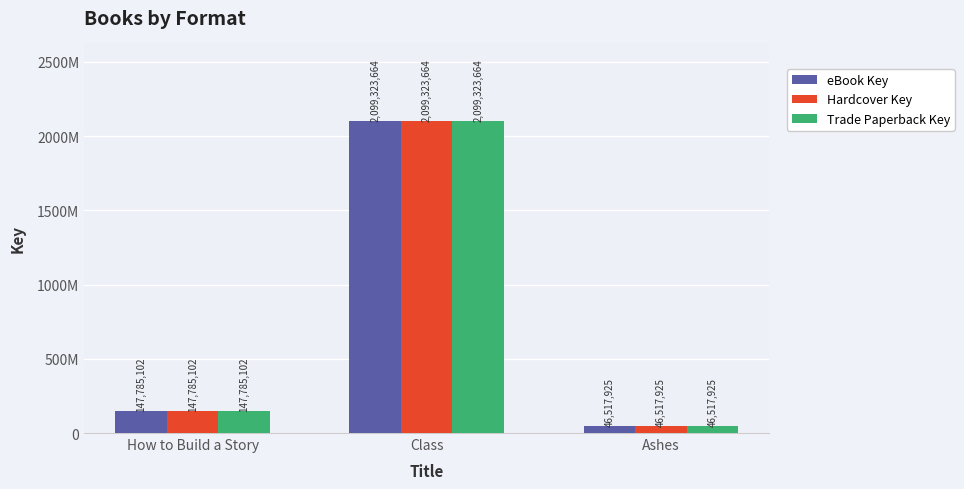

List the labels in order of Hardcover Key value, smallest first.

Ashes, How to Build a Story, Class